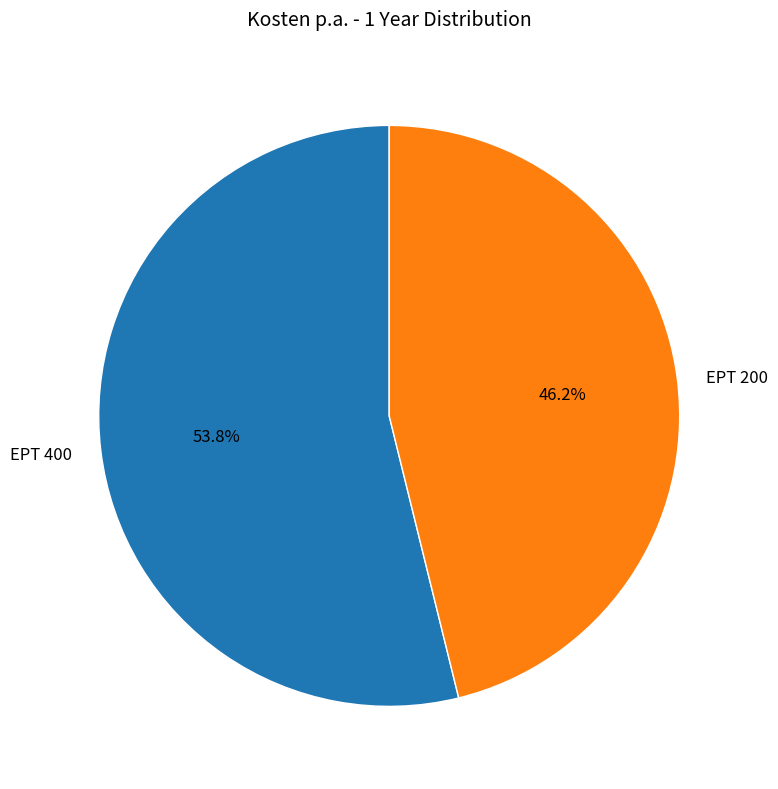

Between EPT 400 and EPT 200, which is larger?

EPT 400